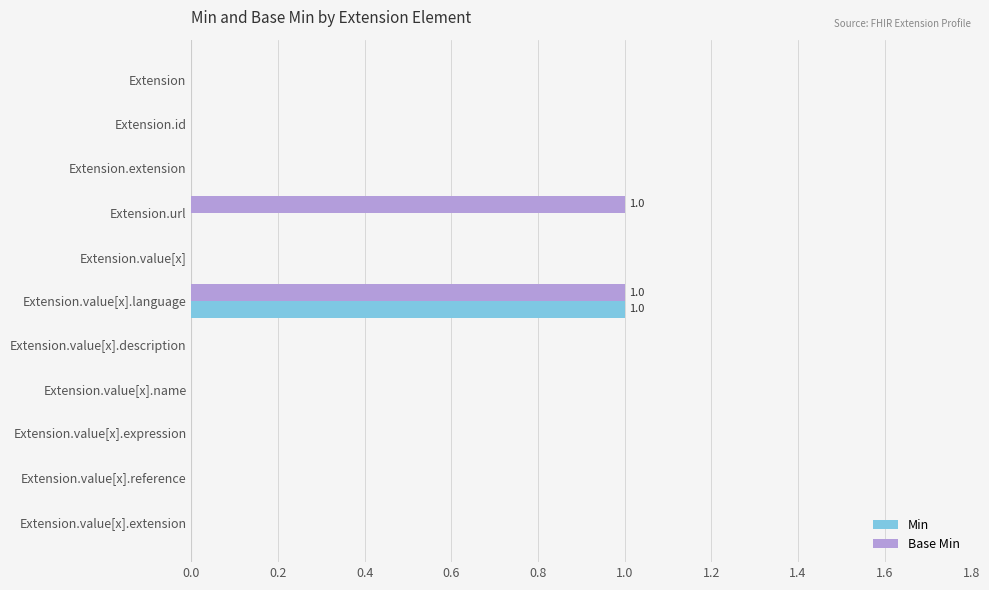

Which series has the largest total across all categories?

Base Min